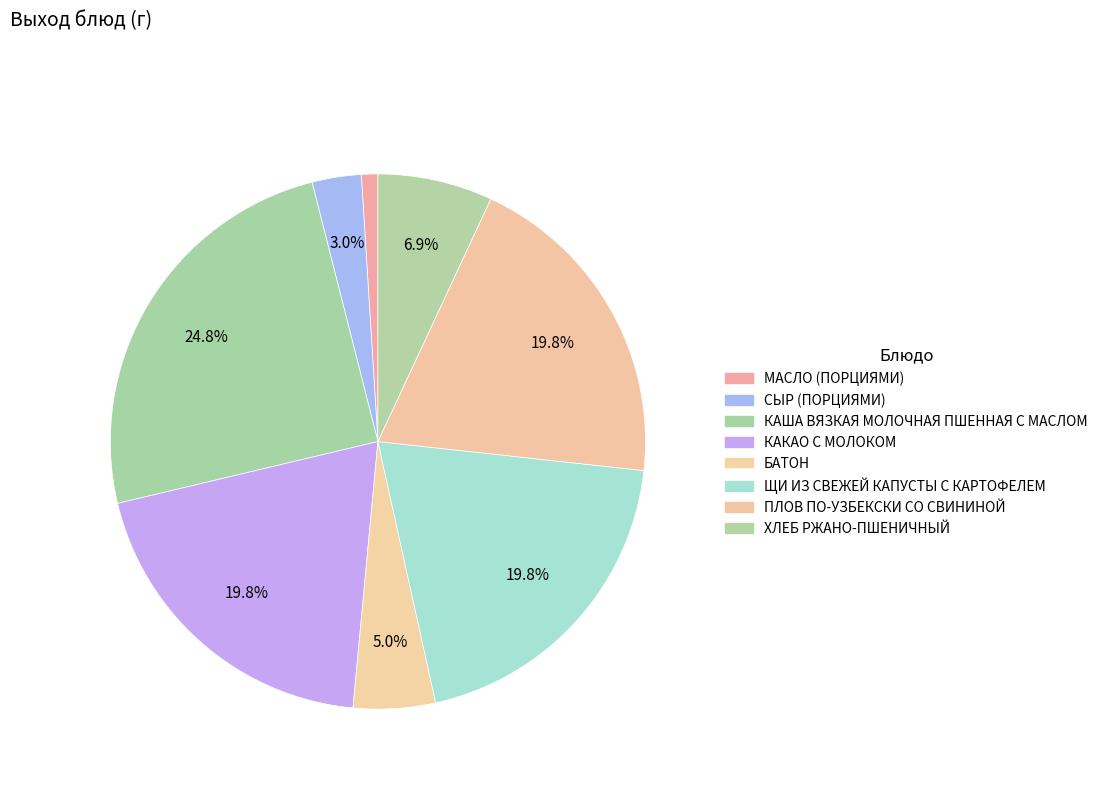

How many segments does this pie chart have?

8